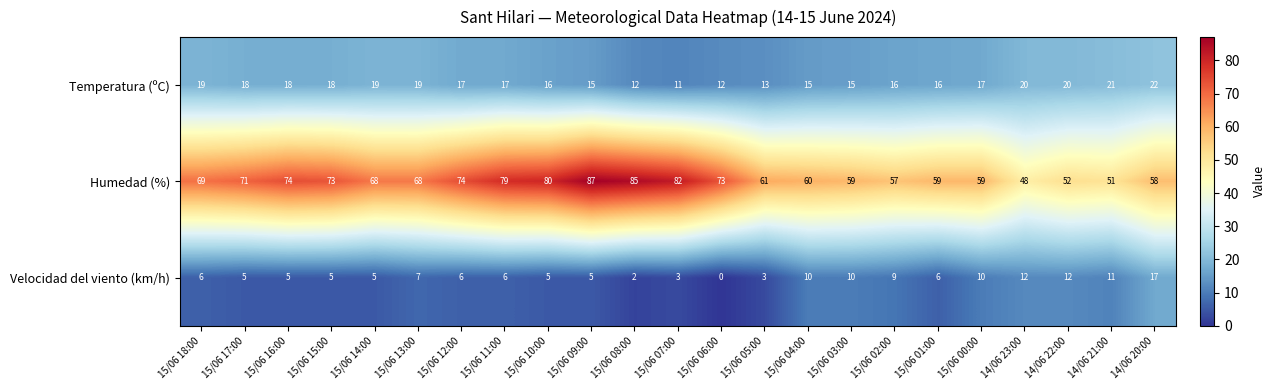

What is the difference between the maximum and second lowest values in the Humedad (%) series?

36